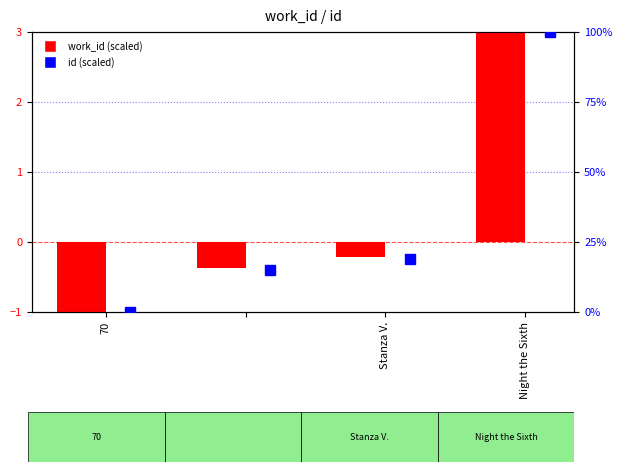

What is the value of the id (scaled) bar at the 2nd from the left?

15.1